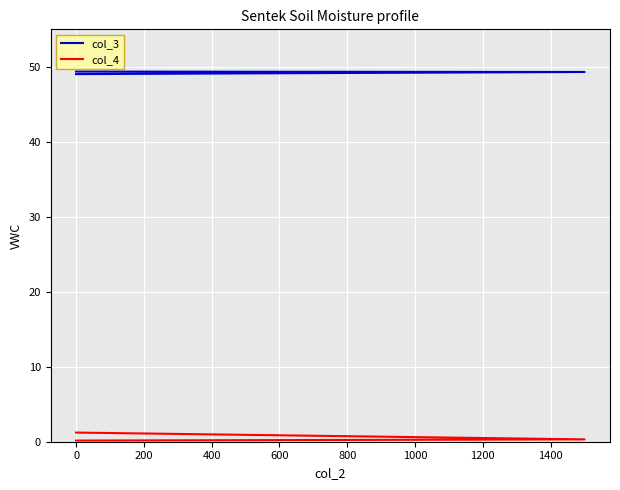

Which series changed the most between −200 and 0?

col_4